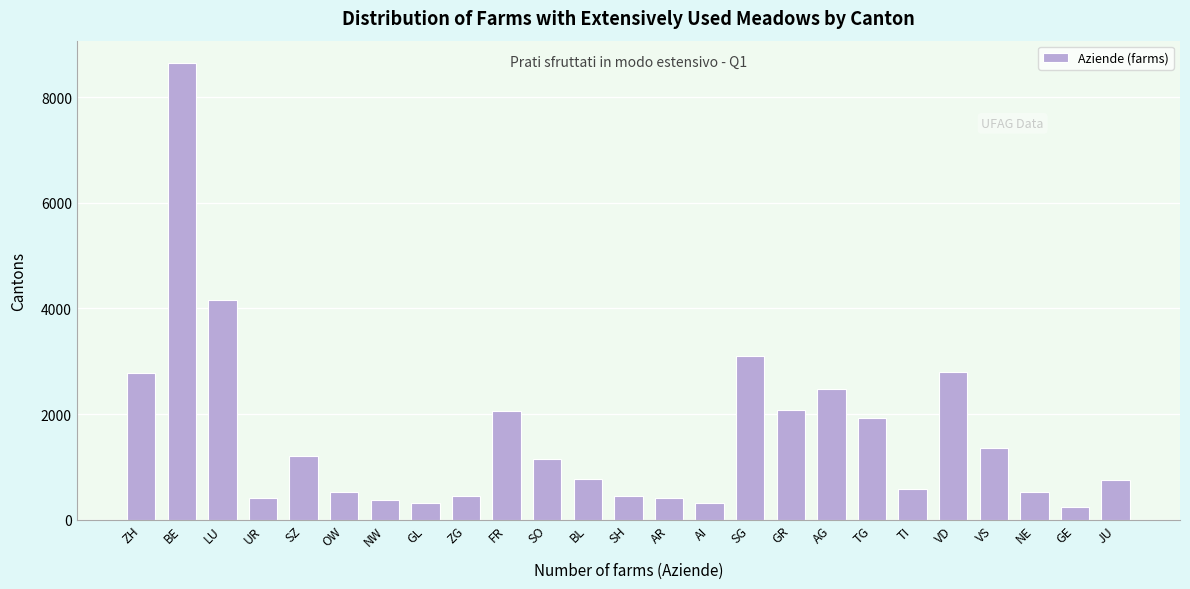

What is the value of the 2nd bar from the left?

8637